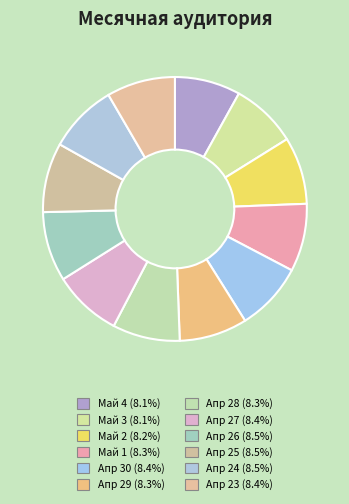

Count the number of slices in the pie.

12